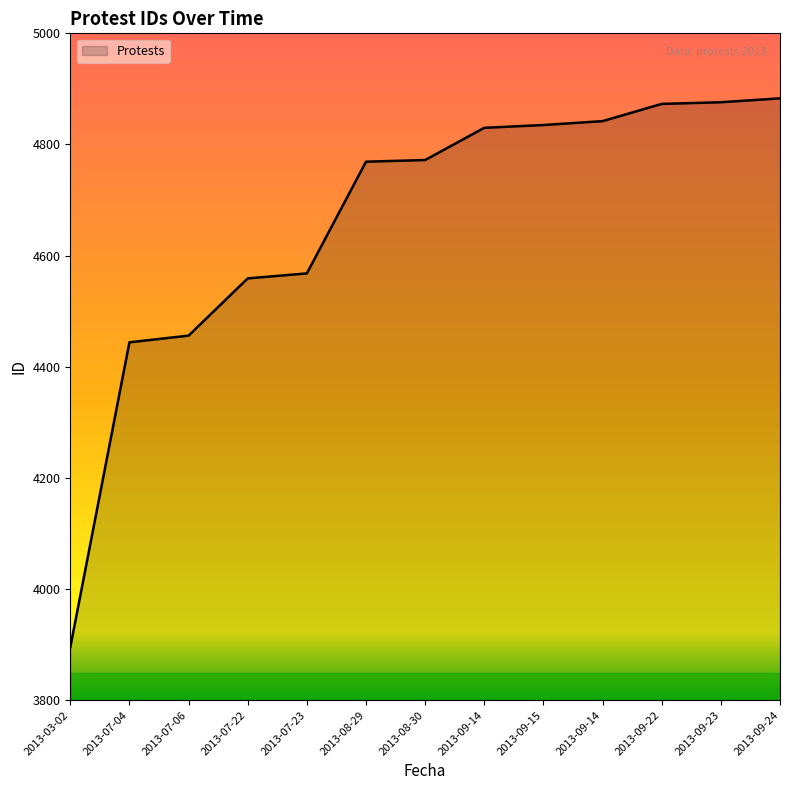

At which label is the value closest to 4389?

2013-07-04